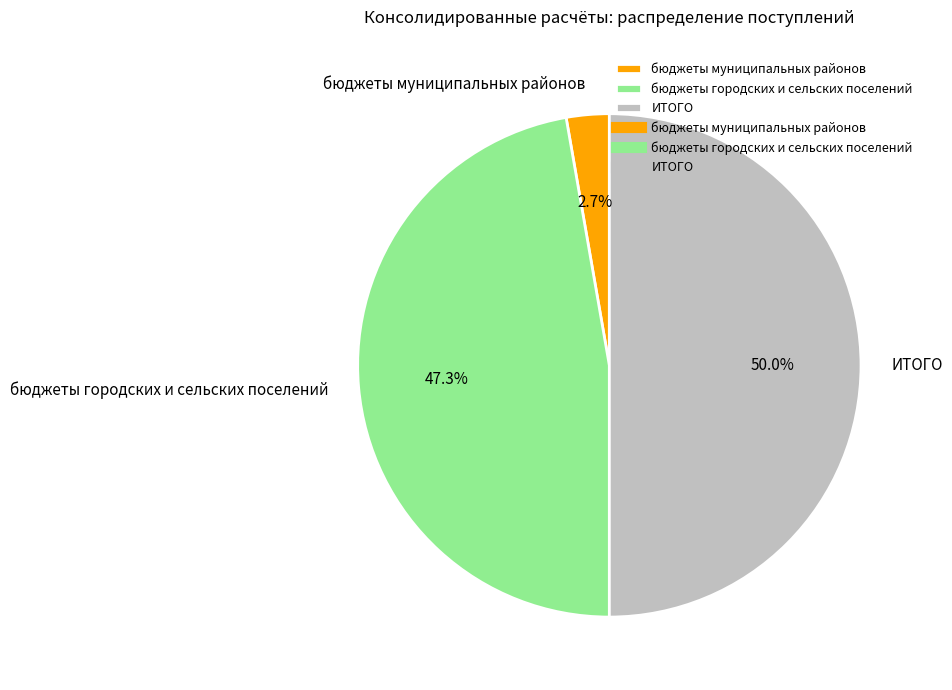

Does бюджеты муниципальных районов account for over 50% of the chart?

No